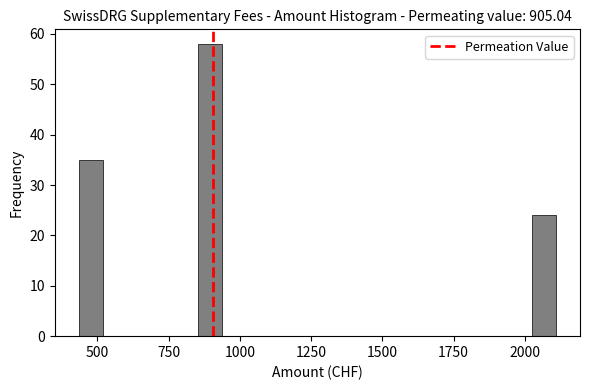

Read against the x-axis, roughly where is the centre of the tallest bar?

900